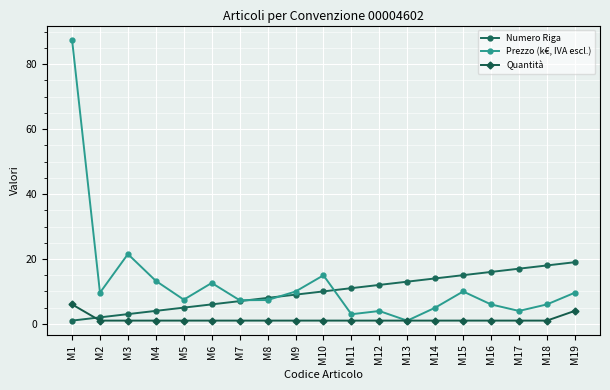

List the series in order of their overall mean, highest first.

Prezzo (k€, IVA escl.), Numero Riga, Quantità